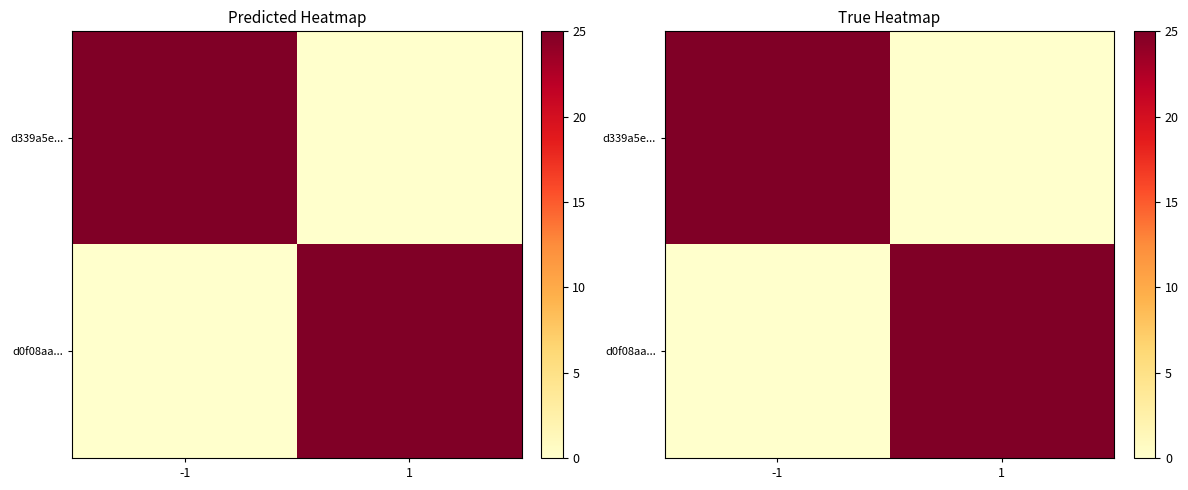

What is the highest value of the d0f08aa... series?

25.0